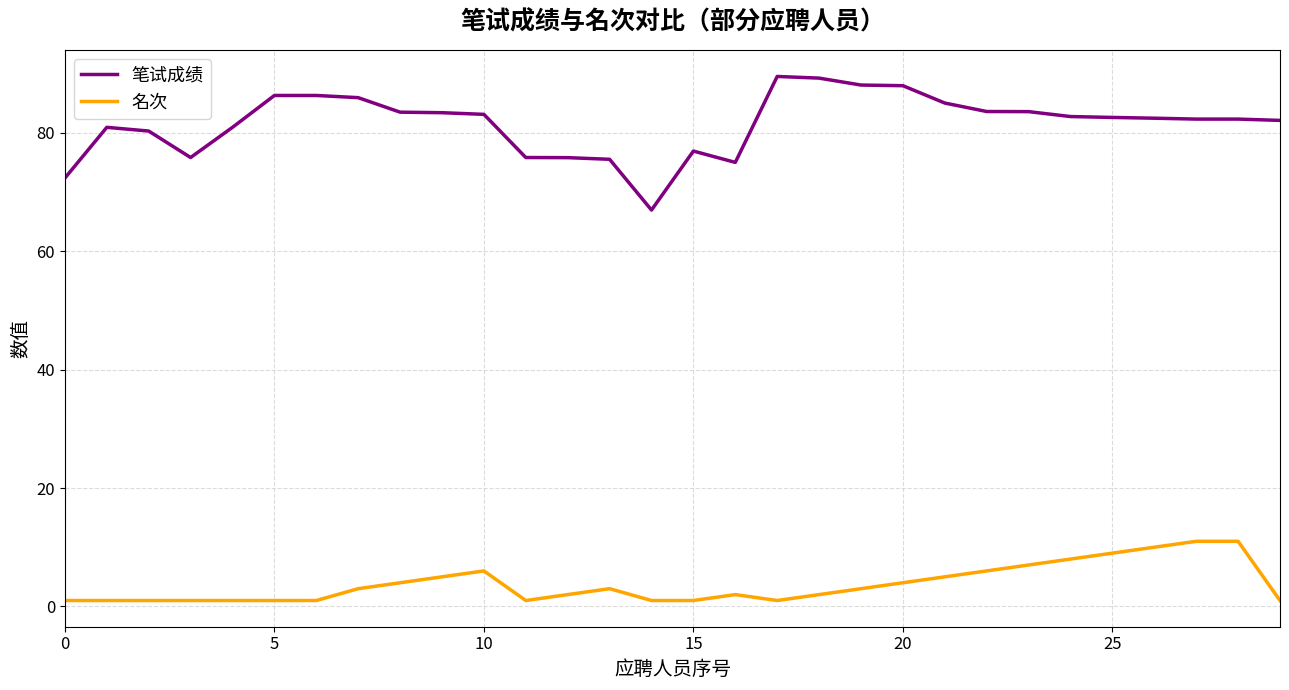

Is this an area chart (filled region under the line)?

No